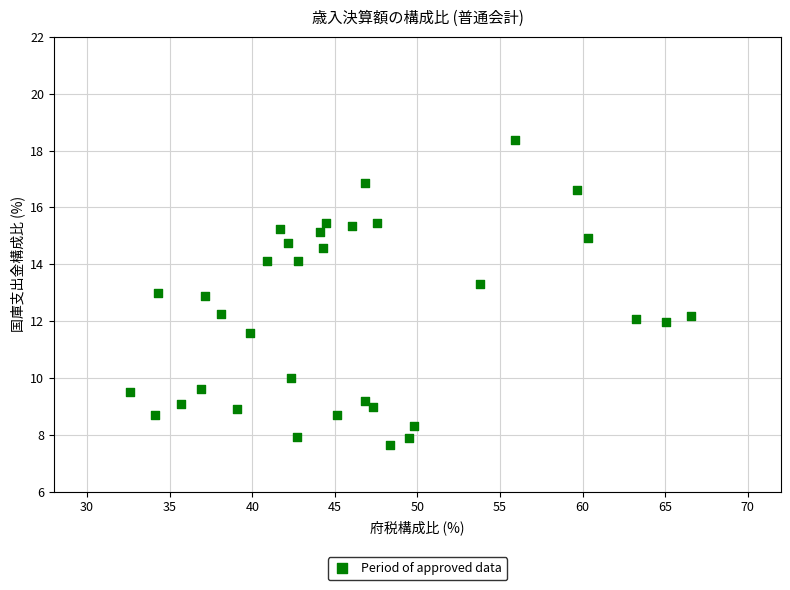

What is the range of X values (max minus min)?

34.0